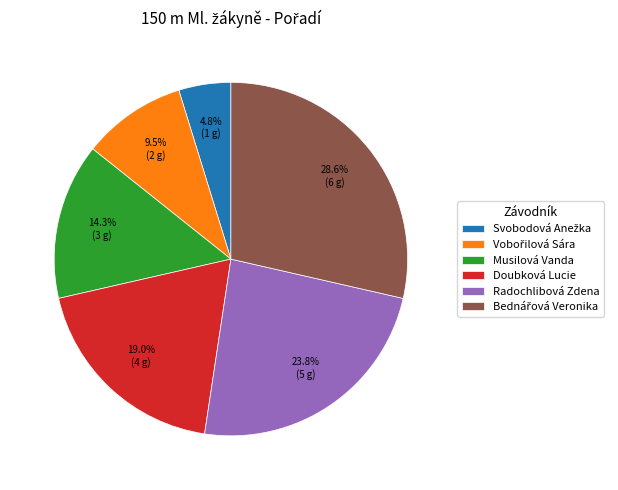

How many slices are in this pie chart?

6